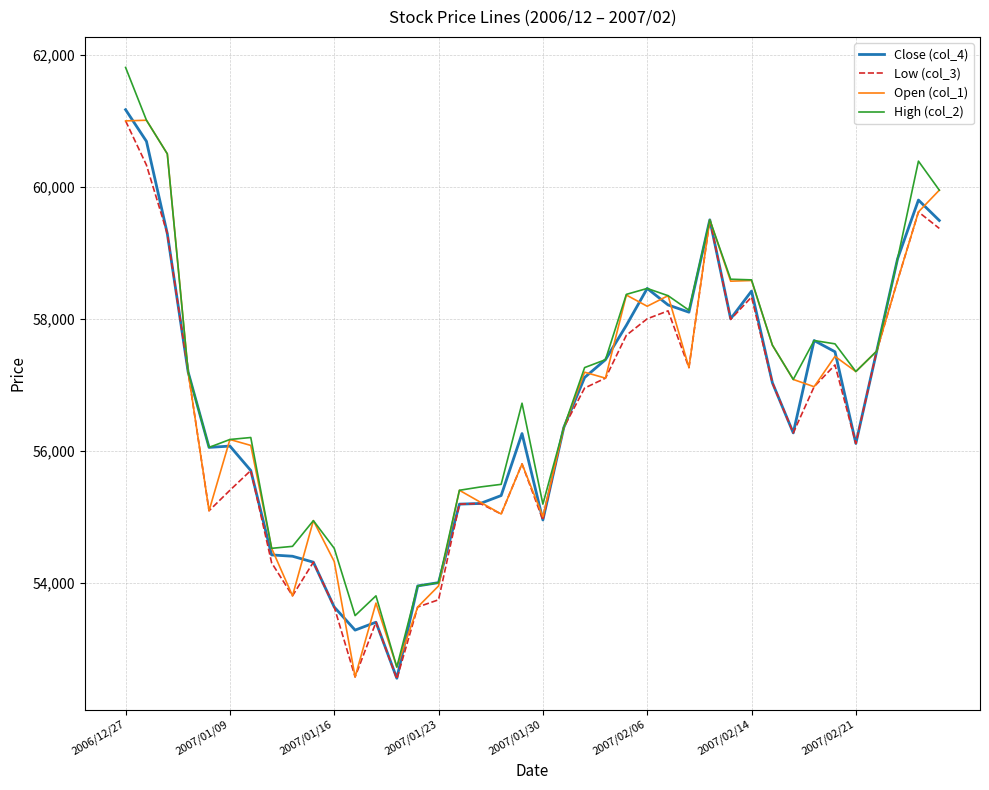

Which series has the largest range (max minus min)?

High (col_2)